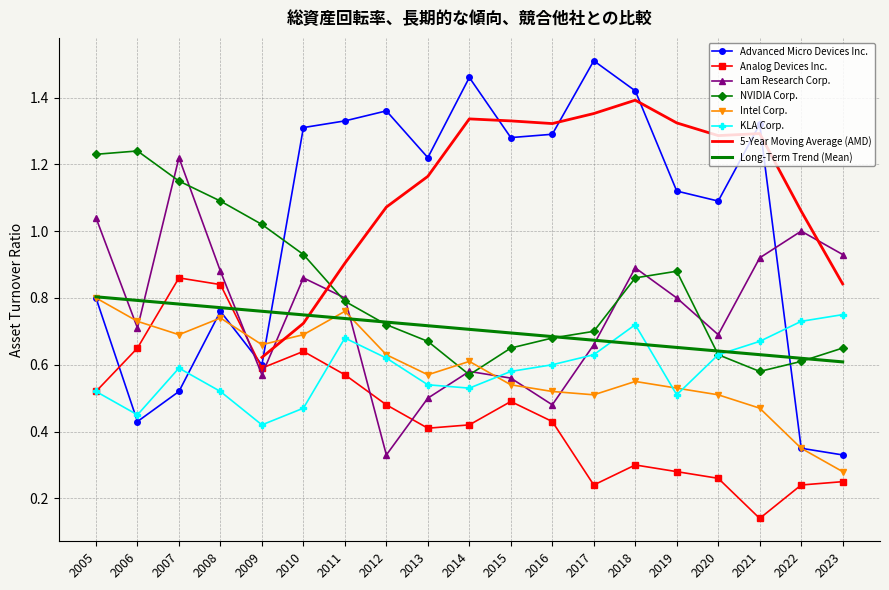

Reading left to right, what are all the values shown in this chart?

Advanced Micro Devices Inc.: 2005=0.8	2006=0.4	2007=0.5	2008=0.8	2009=0.6	2010=1.3	2011=1.3	2012=1.4	2013=1.2	2014=1.5	2015=1.3	2016=1.3	2017=1.5	2018=1.4	2019=1.1	2020=1.1	2021=1.3	2022=0.3	2023=0.3
Analog Devices Inc.: 2005=0.5	2006=0.7	2007=0.9	2008=0.8	2009=0.6	2010=0.6	2011=0.6	2012=0.5	2013=0.4	2014=0.4	2015=0.5	2016=0.4	2017=0.2	2018=0.3	2019=0.3	2020=0.3	2021=0.1	2022=0.2	2023=0.2
Lam Research Corp.: 2005=1.0	2006=0.7	2007=1.2	2008=0.9	2009=0.6	2010=0.9	2011=0.8	2012=0.3	2013=0.5	2014=0.6	2015=0.6	2016=0.5	2017=0.7	2018=0.9	2019=0.8	2020=0.7	2021=0.9	2022=1.0	2023=0.9
NVIDIA Corp.: 2005=1.2	2006=1.2	2007=1.1	2008=1.1	2009=1.0	2010=0.9	2011=0.8	2012=0.7	2013=0.7	2014=0.6	2015=0.7	2016=0.7	2017=0.7	2018=0.9	2019=0.9	2020=0.6	2021=0.6	2022=0.6	2023=0.7
Intel Corp.: 2005=0.8	2006=0.7	2007=0.7	2008=0.7	2009=0.7	2010=0.7	2011=0.8	2012=0.6	2013=0.6	2014=0.6	2015=0.5	2016=0.5	2017=0.5	2018=0.6	2019=0.5	2020=0.5	2021=0.5	2022=0.3	2023=0.3
KLA Corp.: 2005=0.5	2006=0.5	2007=0.6	2008=0.5	2009=0.4	2010=0.5	2011=0.7	2012=0.6	2013=0.5	2014=0.5	2015=0.6	2016=0.6	2017=0.6	2018=0.7	2019=0.5	2020=0.6	2021=0.7	2022=0.7	2023=0.8